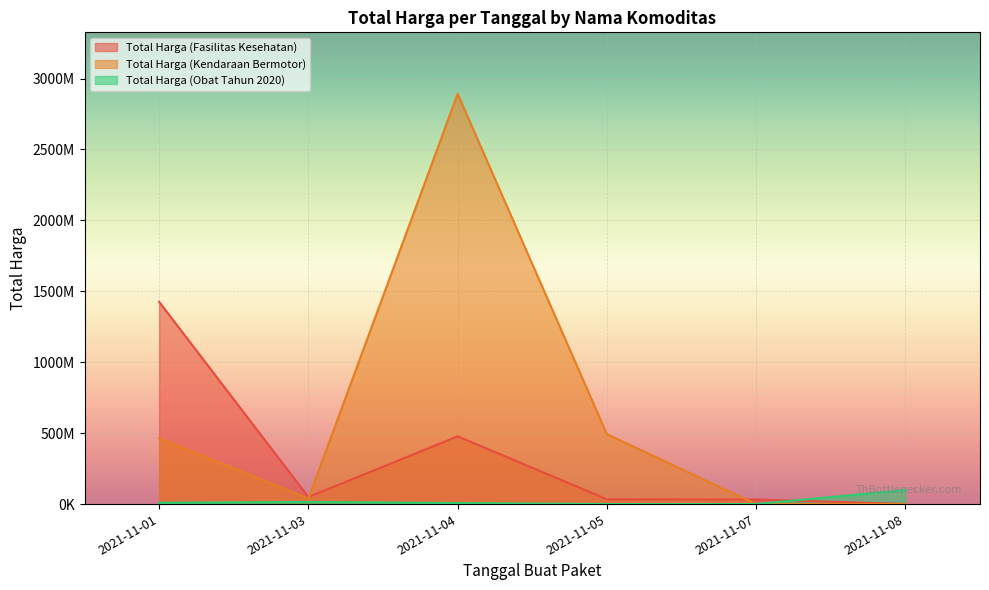

Reading left to right, extract all data points from this chart.

Total Harga (Fasilitas Kesehatan): 1425867900	49730040	477600000	34000000	32441200	577875
Total Harga (Kendaraan Bermotor): 464002100	39440000	2892122000	493000000	0	0
Total Harga (Obat Tahun 2020): 9180000	15513960	7401240	333600	78000	98772570